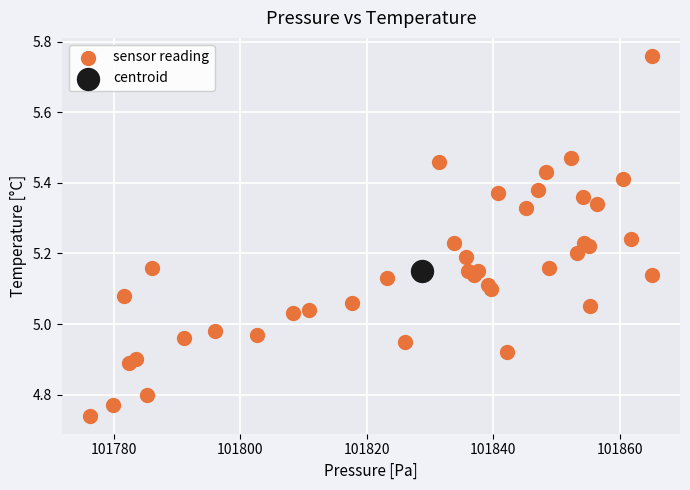

What are all the series names shown in the legend?

sensor reading, centroid